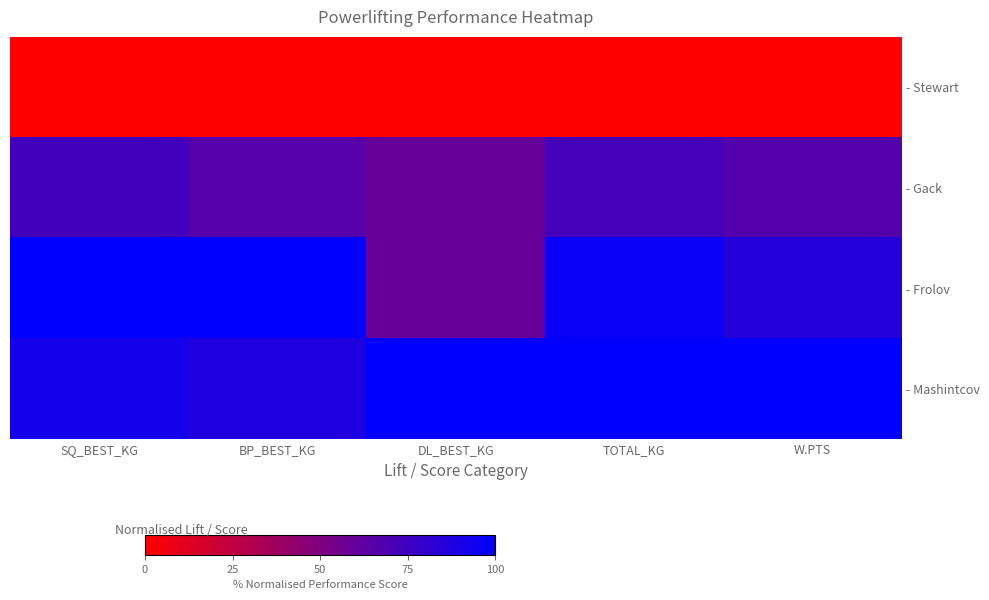

What is the approximate value of - Mashintcov at BP_BEST_KG?

87.9